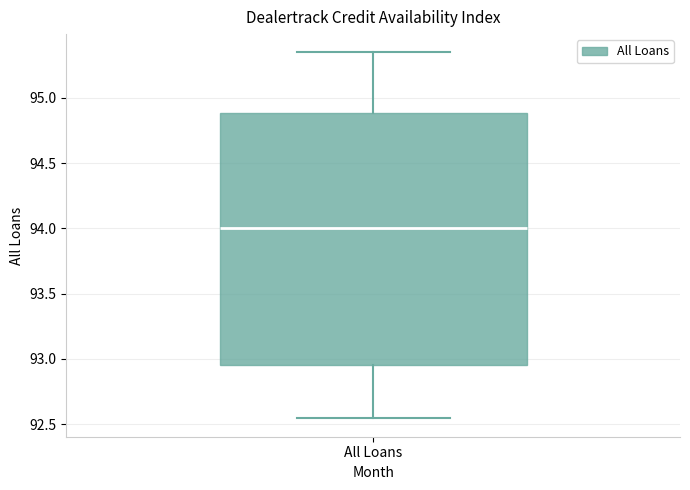

Read this box plot against the y-axis: the position of the median line, the range covered by the box, and the ends of both whiskers. The values are not printed on the chart, so give them approximately, as read against the axis.

median 94.00, box 92.95 to 94.90, whiskers 92.55 to 95.35